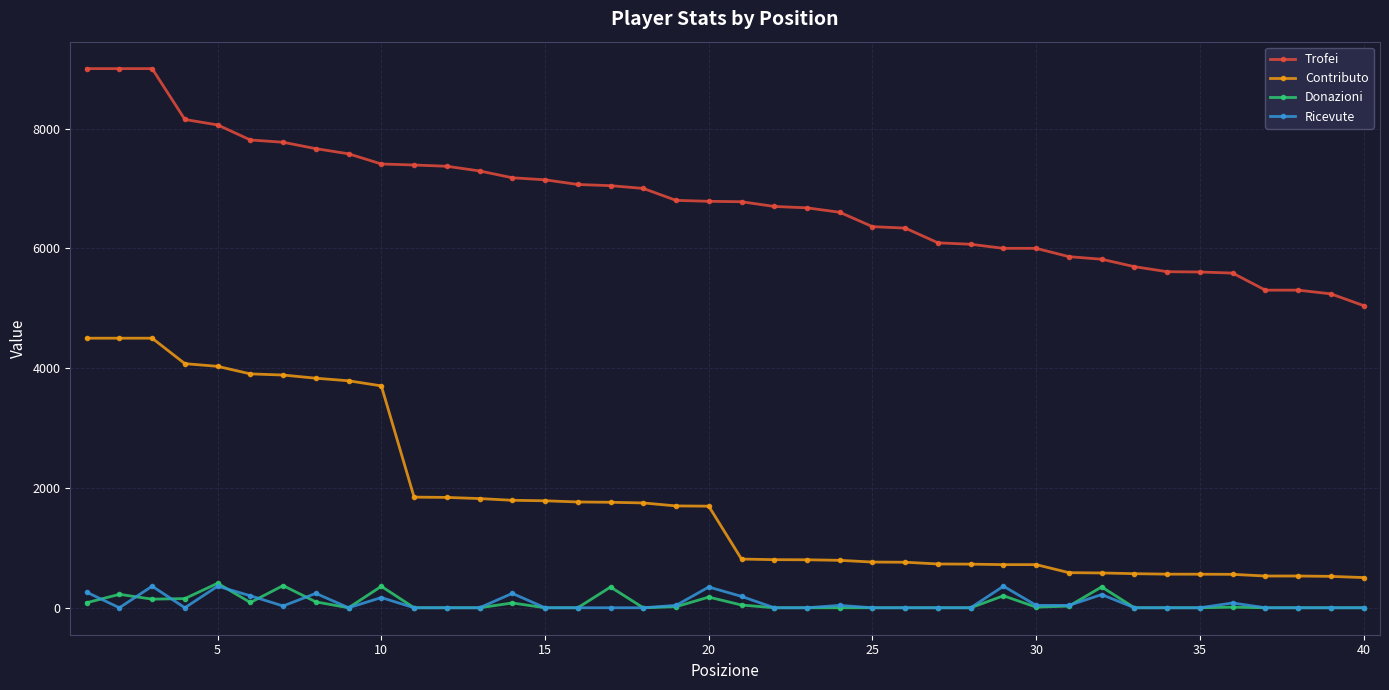

True or false: Donazioni has more than 1 points higher than both neighbors.

True